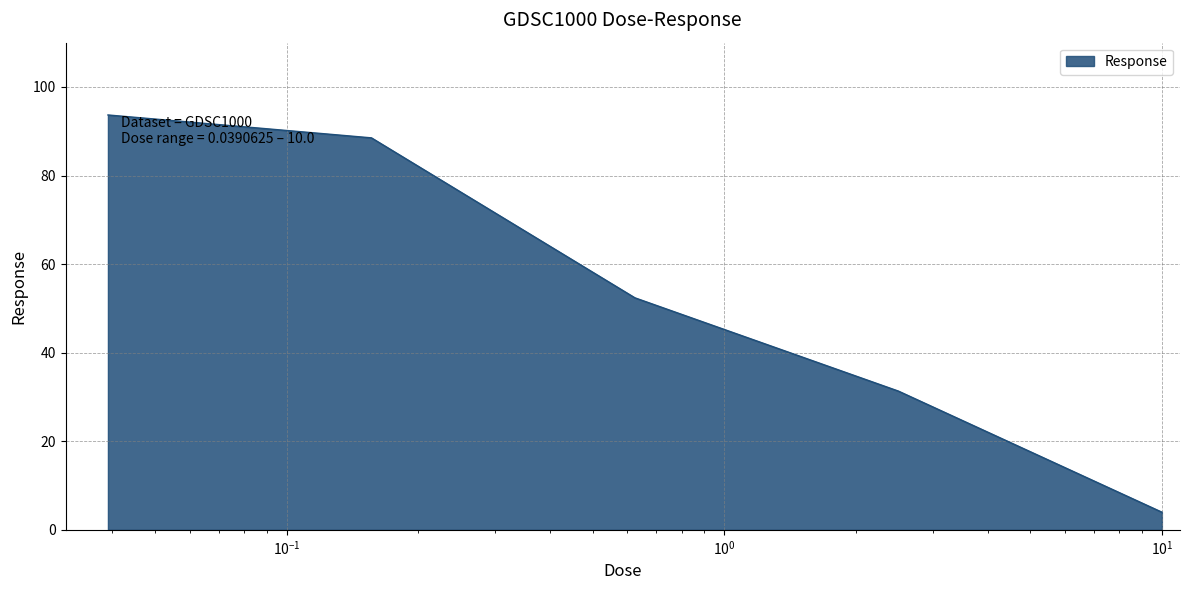

True or false: there are more than 0 points higher than both neighbors.

False